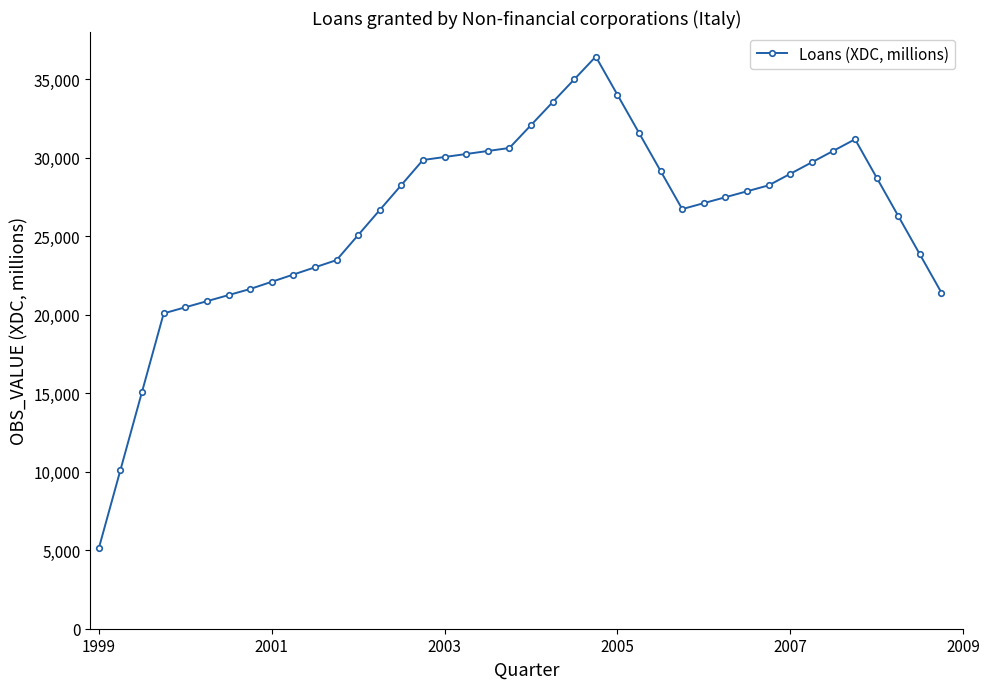

What is the minimum value shown in the chart?

5139